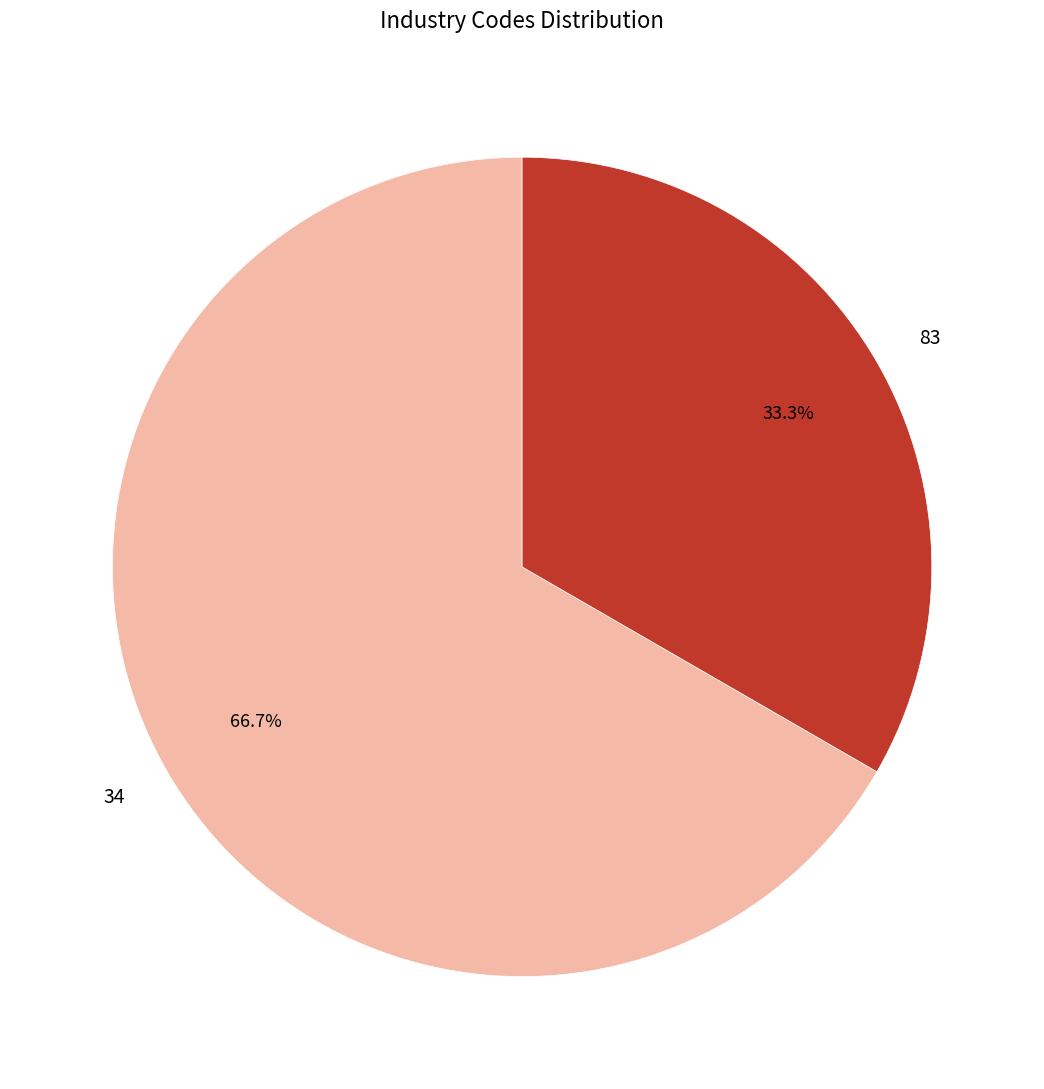

Rank the categories by value from lowest to highest.

83, 34